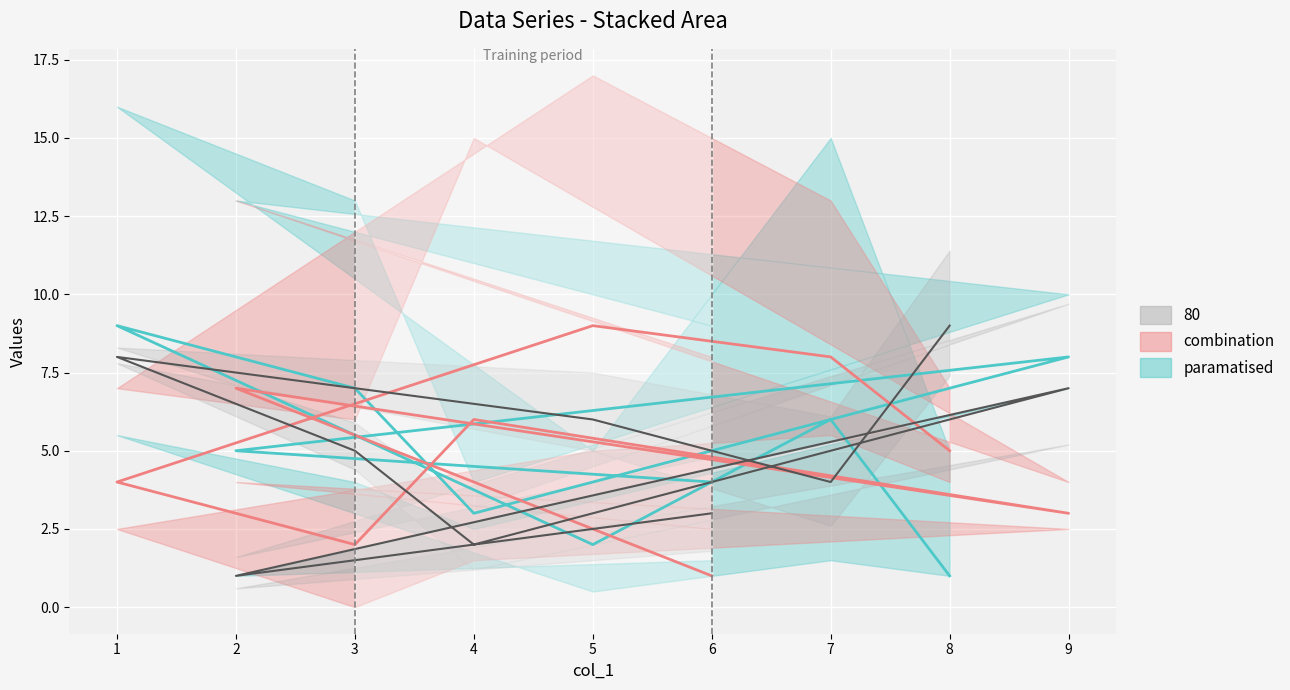

What is the sum of all col_3 values?

45